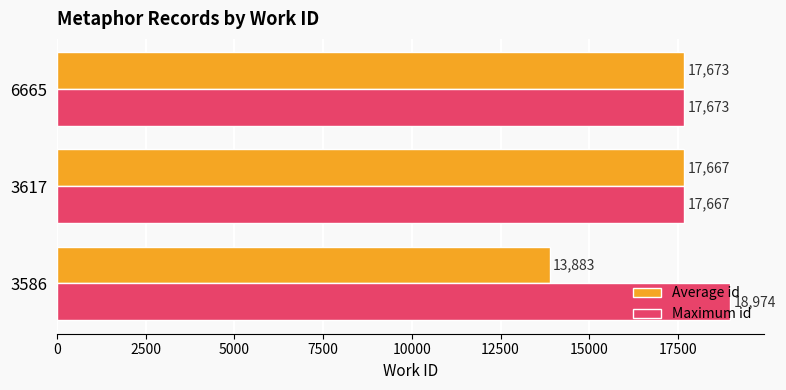

Which series has the largest total across all categories?

Maximum id